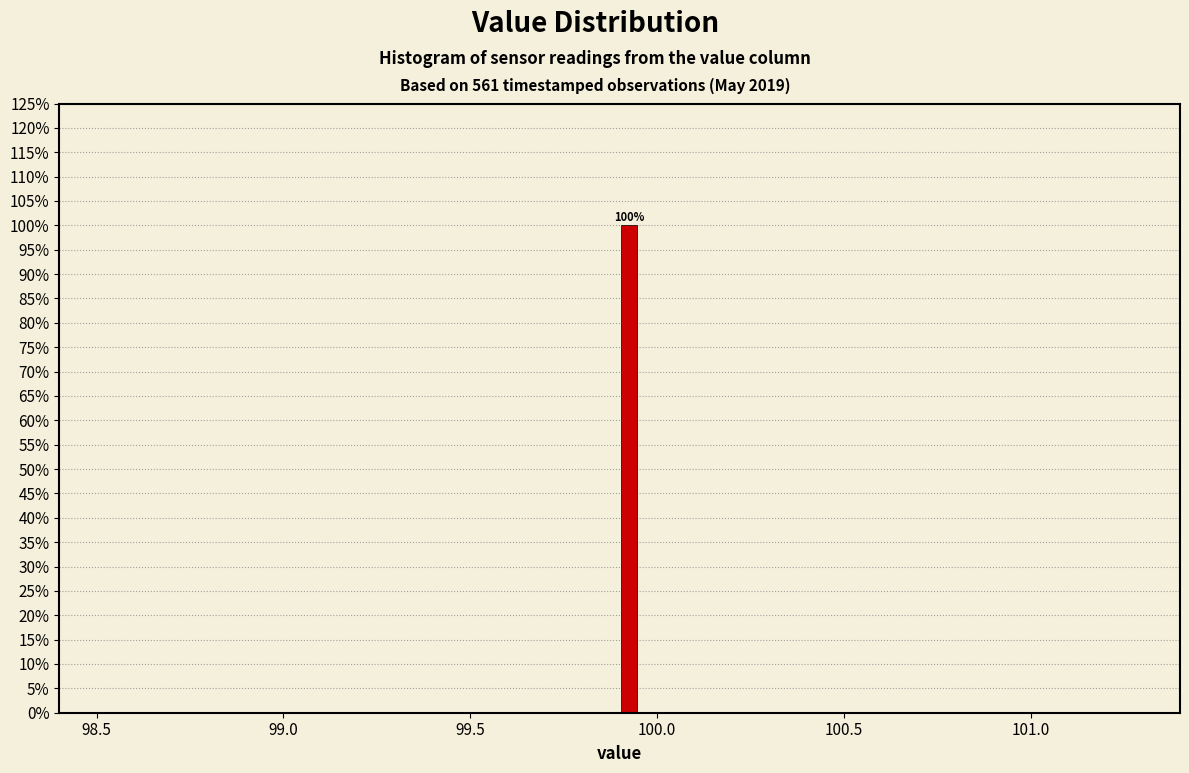

Read against the x-axis, roughly where is the centre of the tallest bar?

99.95